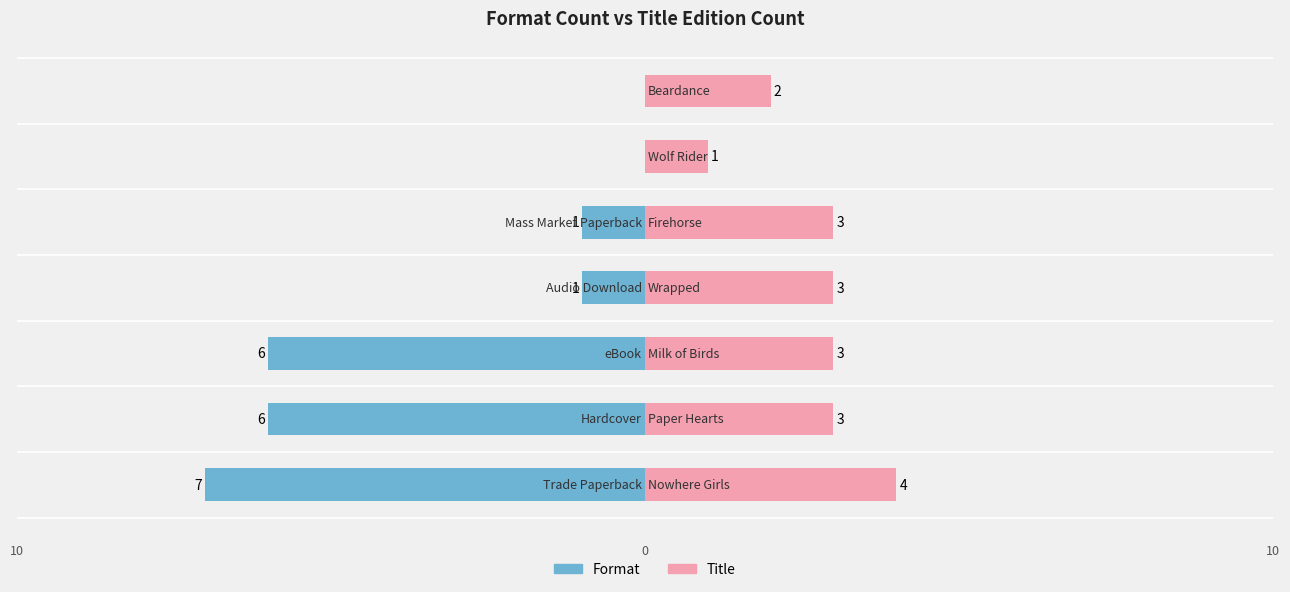

What are all the series names shown in the legend?

Format, Title